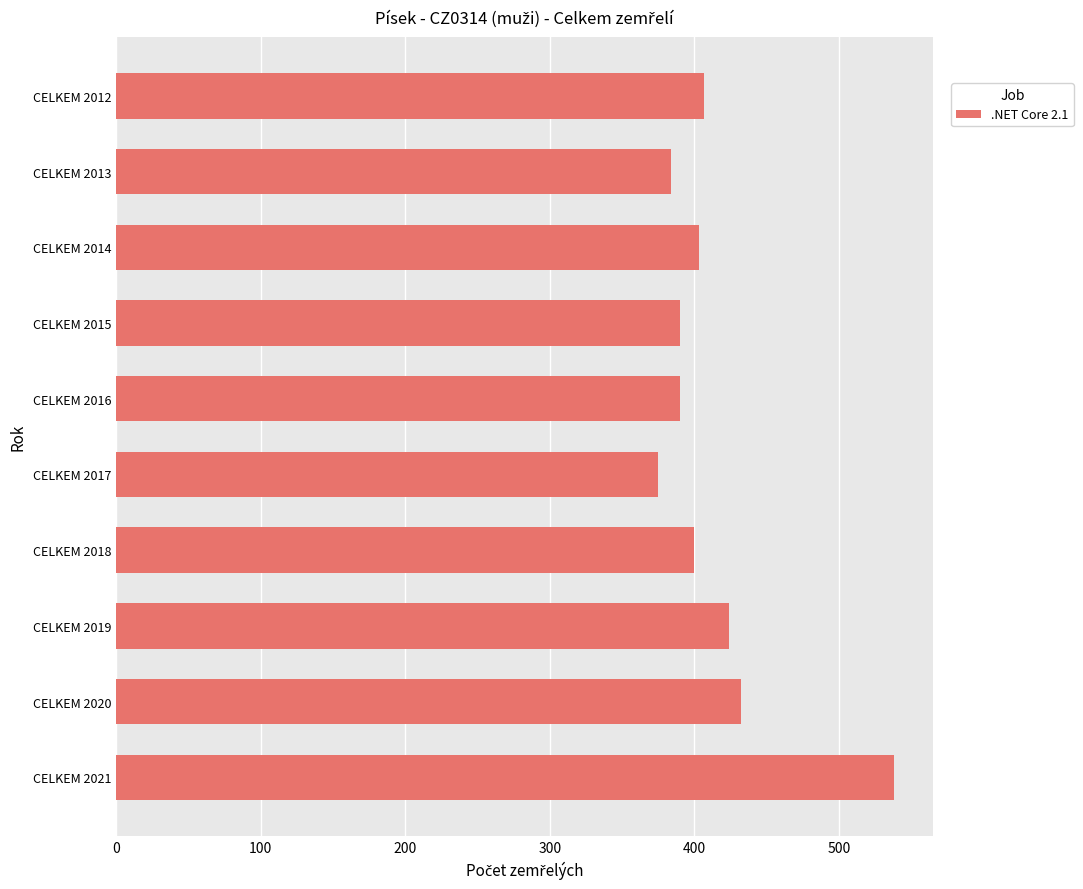

What is the greatest value displayed?

538